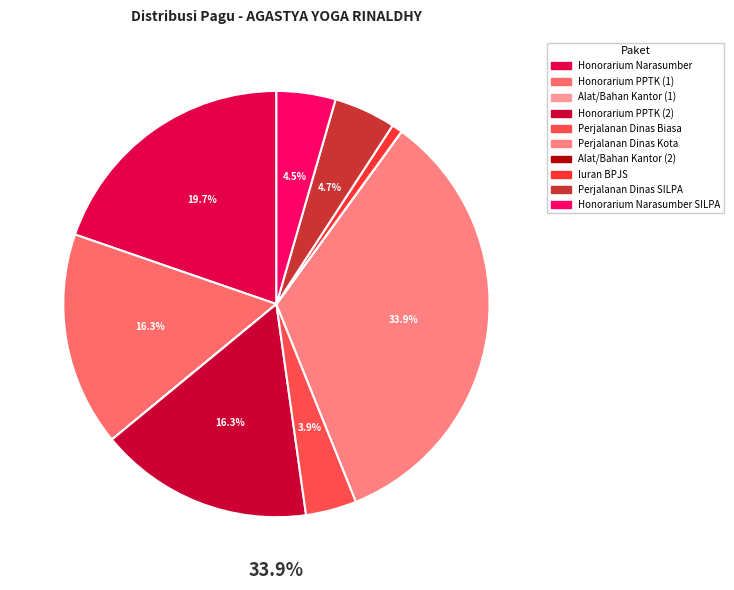

To the nearest percent, what is the average slice percentage?

10%